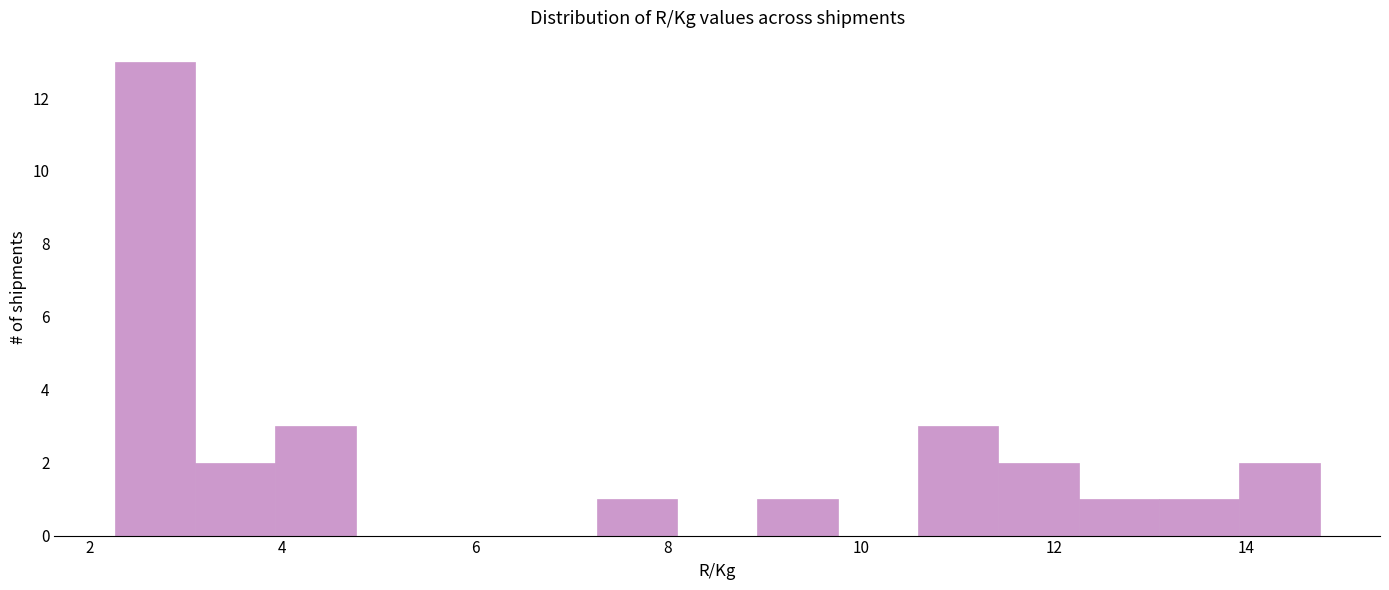

Reading left to right, transcribe this chart: for each bar, give the range it covers on the x-axis and its height. Neither the bar edges nor the heights are printed on the chart, so give them approximately, as read against the axes.

2.2 to 3.0: 13
3.0 to 4.0: 2
4.0 to 4.8: 3
4.8 to 5.6: 0
5.6 to 6.4: 0
6.4 to 7.2: 0
7.2 to 8.0: 1
8.0 to 9.0: 0
9.0 to 9.8: 1
9.8 to 10.6: 0
10.6 to 11.4: 3
11.4 to 12.2: 2
12.2 to 13.0: 1
13.0 to 14.0: 1
14.0 to 14.8: 2